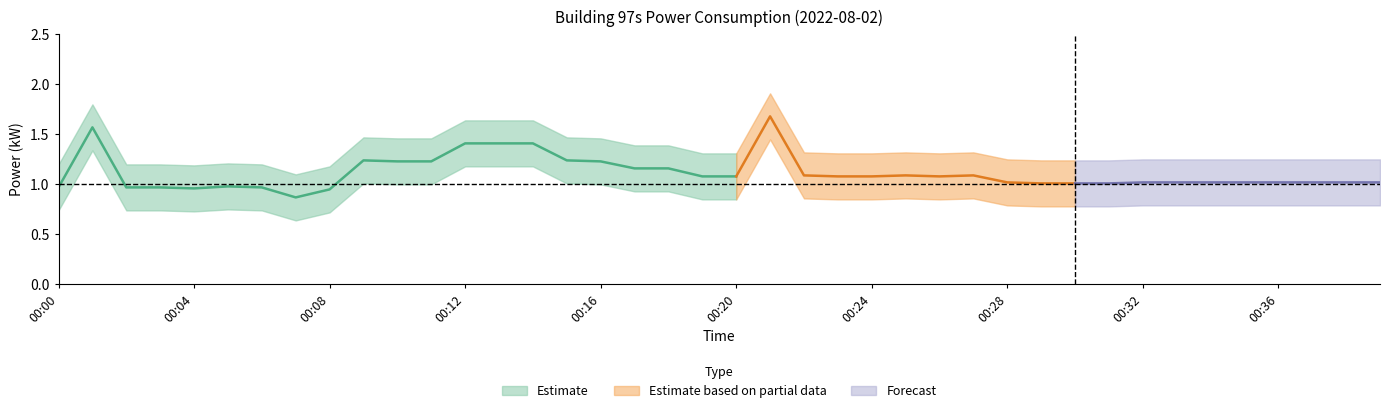

True or false: power_lower and power_center cross at least once.

False